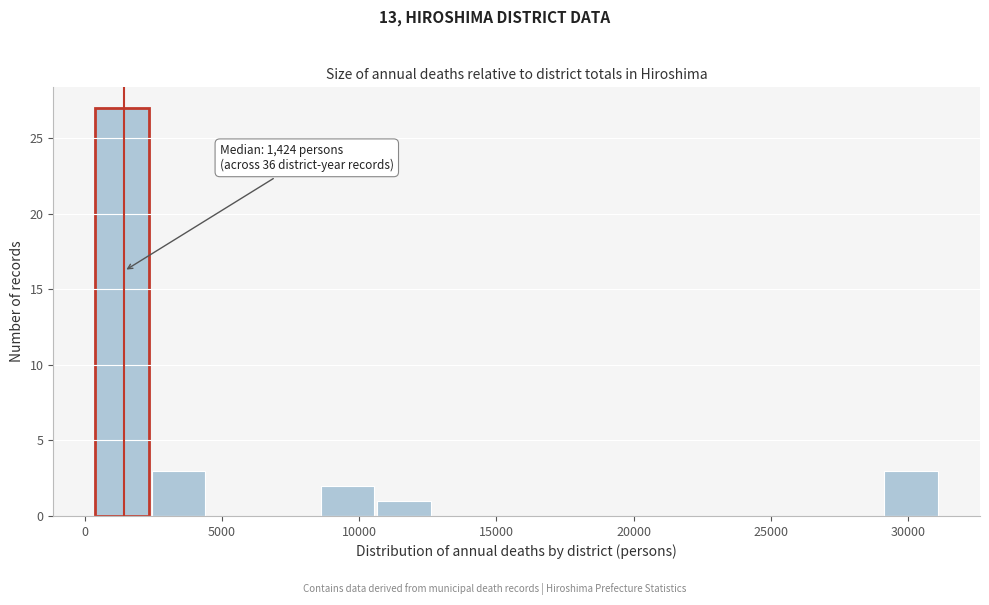

Over which range of the x-axis is the bar tallest?

500 to 2500